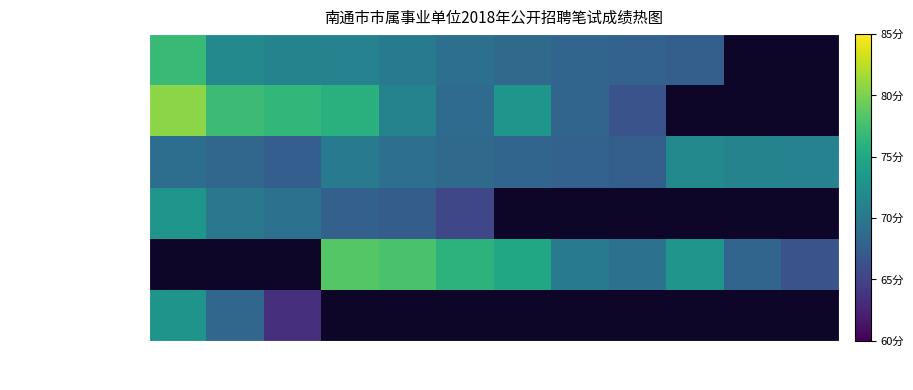

What is the minimum value shown in the chart?

63.5